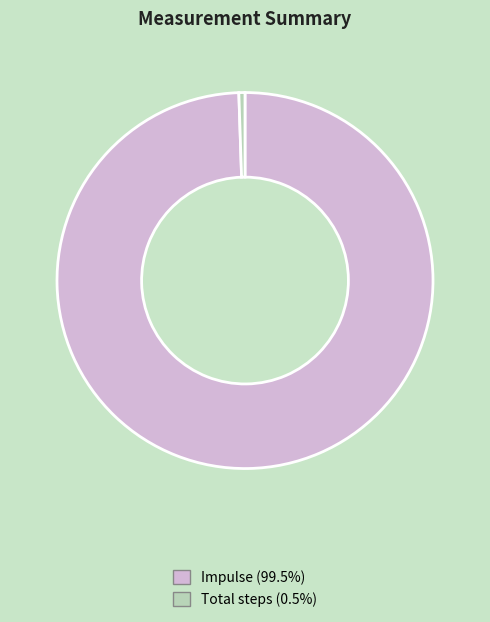

Count the number of slices in the pie.

2